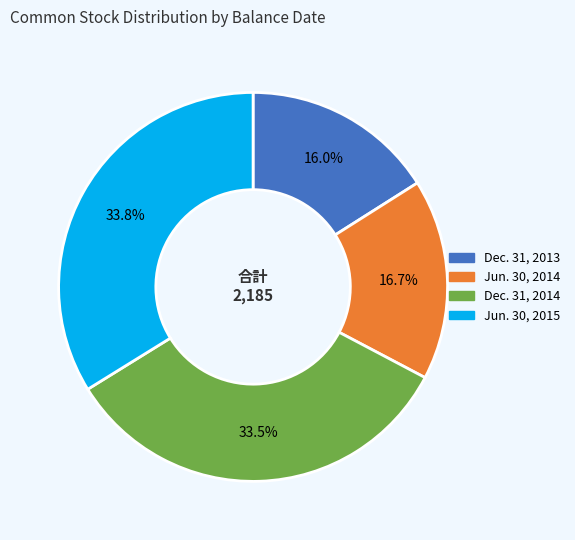

Does any single category account for the majority?

No